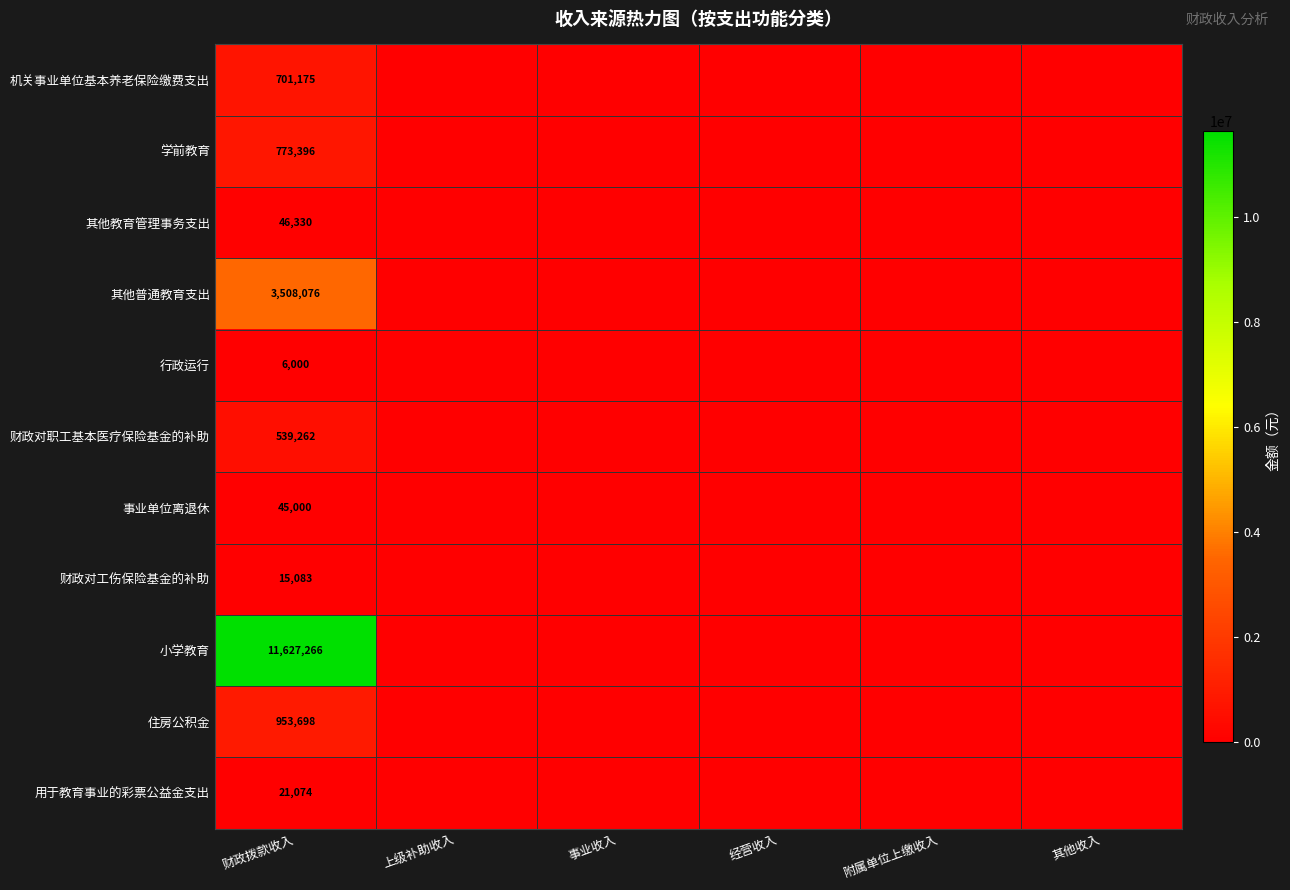

True or false: 其他教育管理事务支出 has a value of 67319 at 财政拨款收入.

False